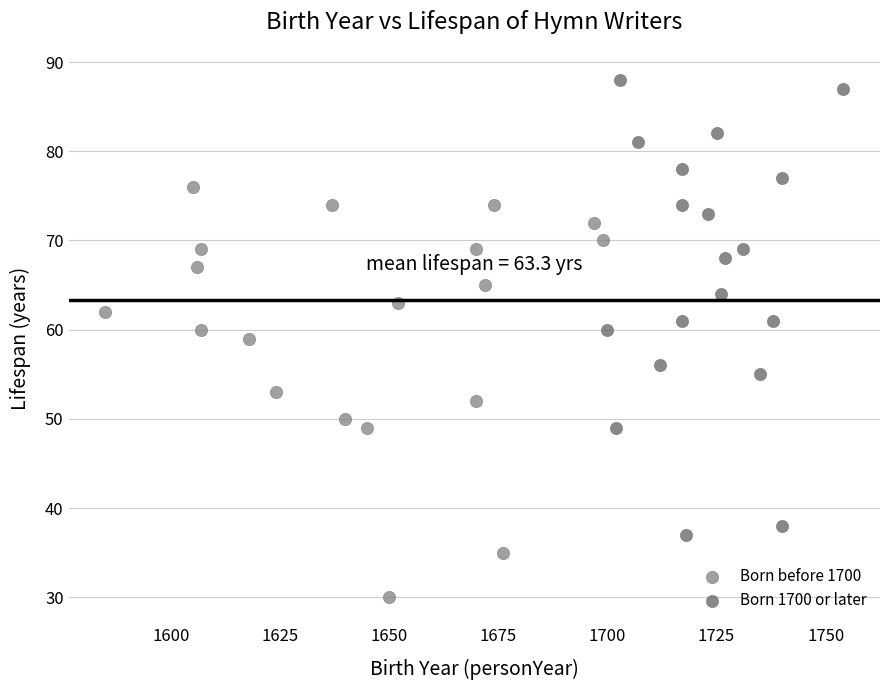

Which series reaches the maximum Y coordinate?

Born 1700 or later